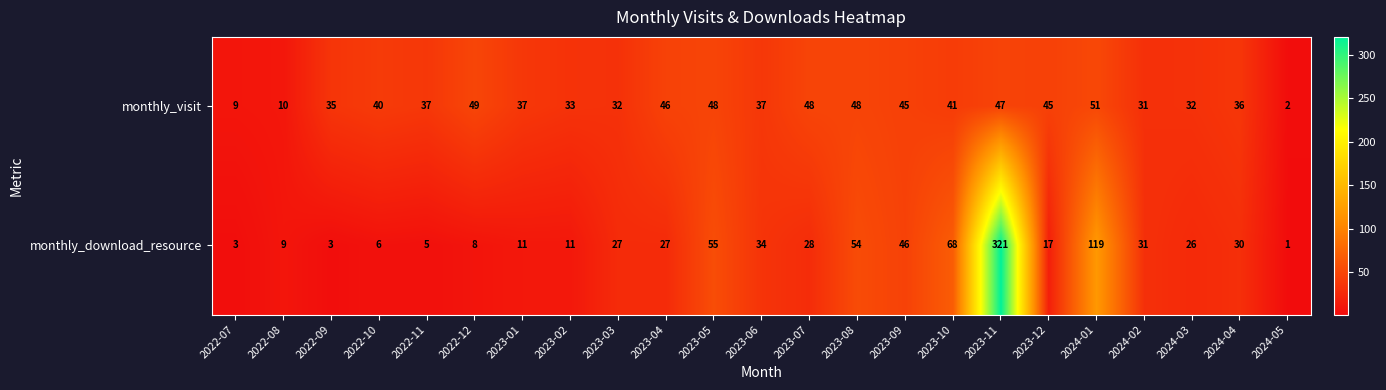

What is the difference between the monthly_visit values at 2024-02 and 2022-12?

18